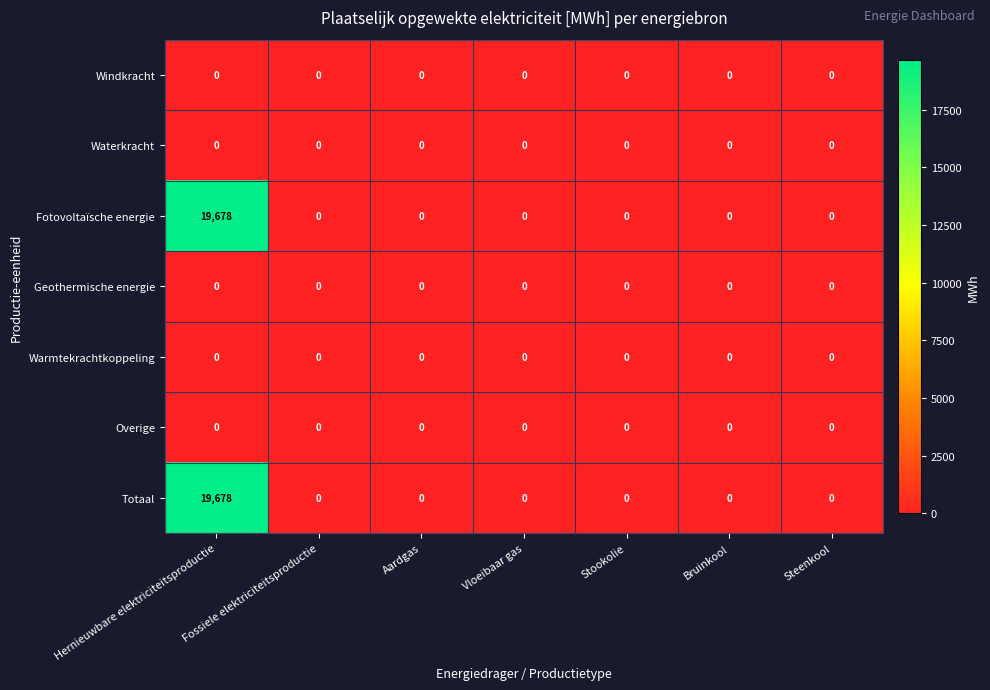

How many data points does each series have?

7